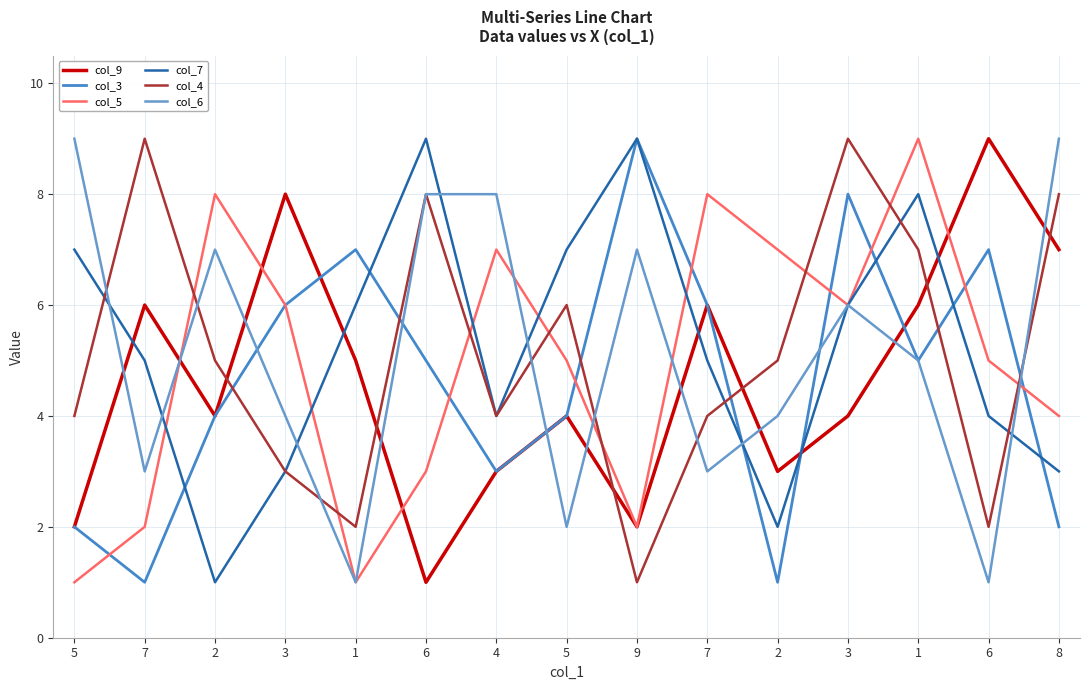

In col_6, how many points are higher than both neighbors (excluding endpoints)?

3